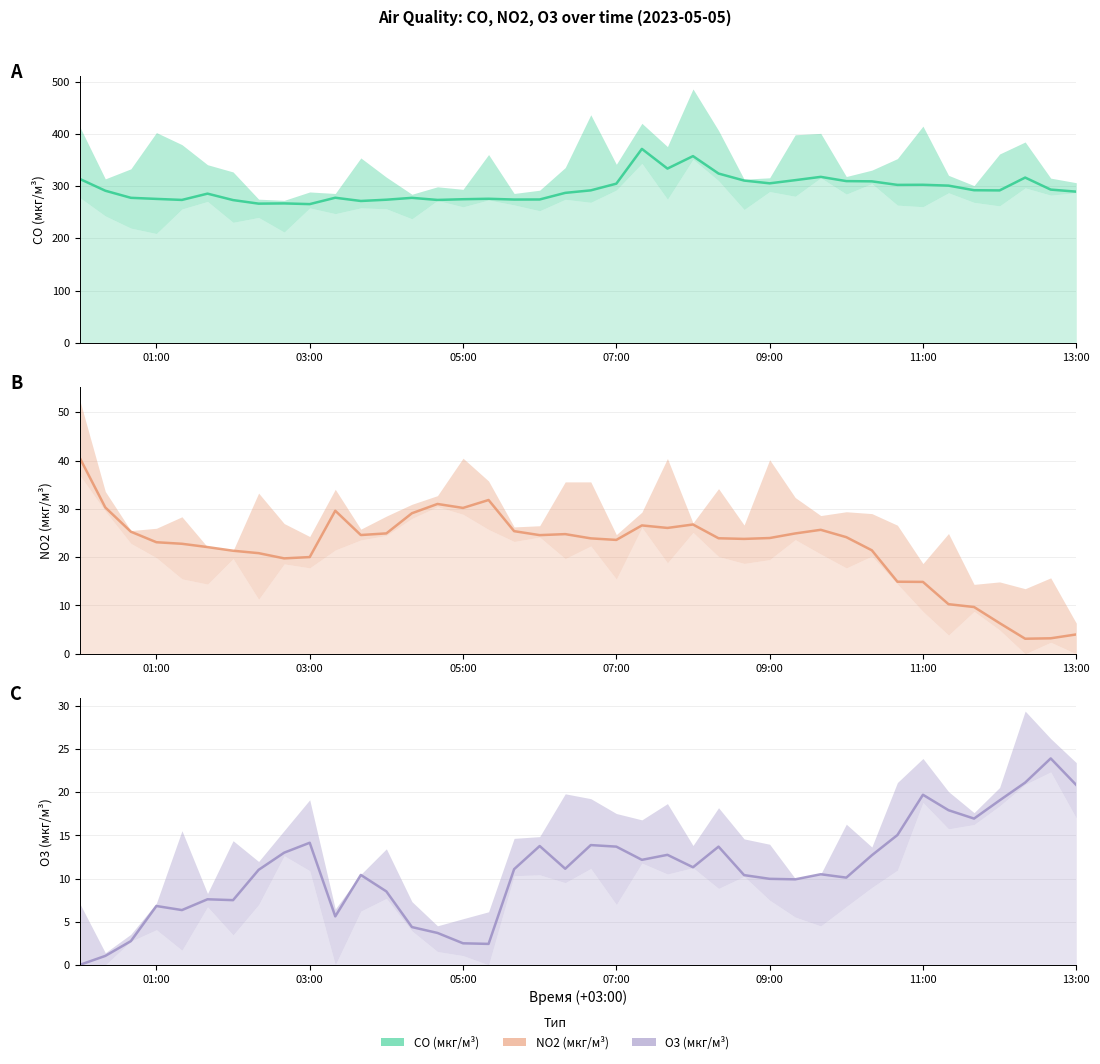

What is the difference between the maximum and second lowest values in the NO2 (мкг/м³) series?

37.3